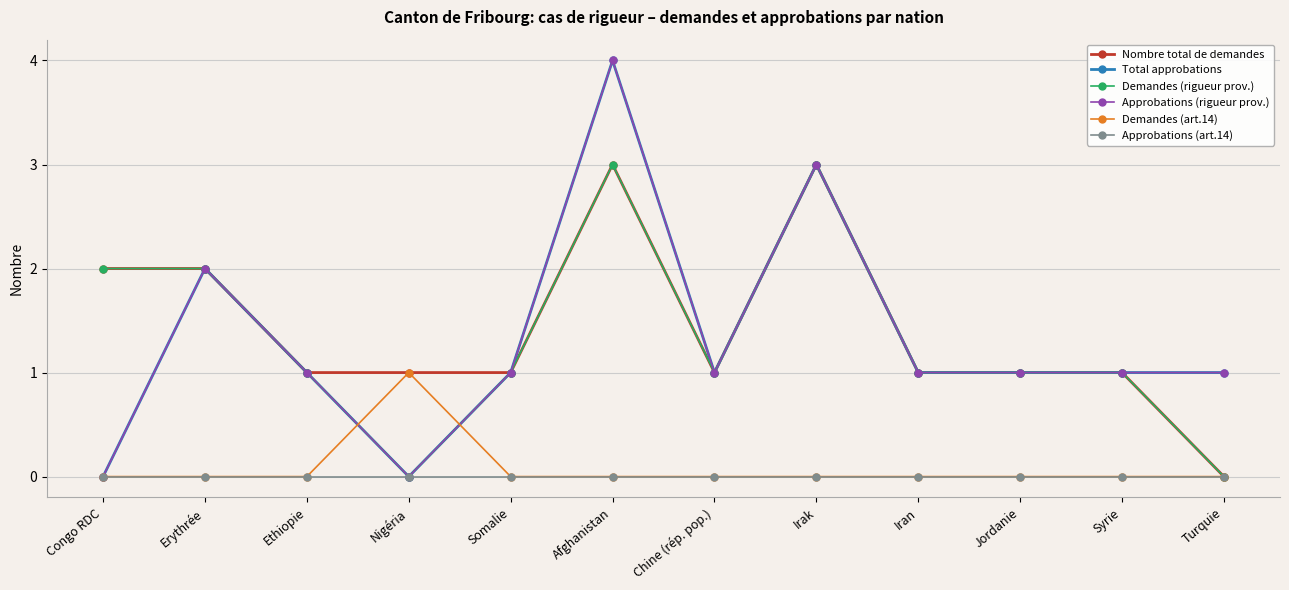

True or false: Approbations (art.14) and Approbations (rigueur prov.) cross at least once.

False